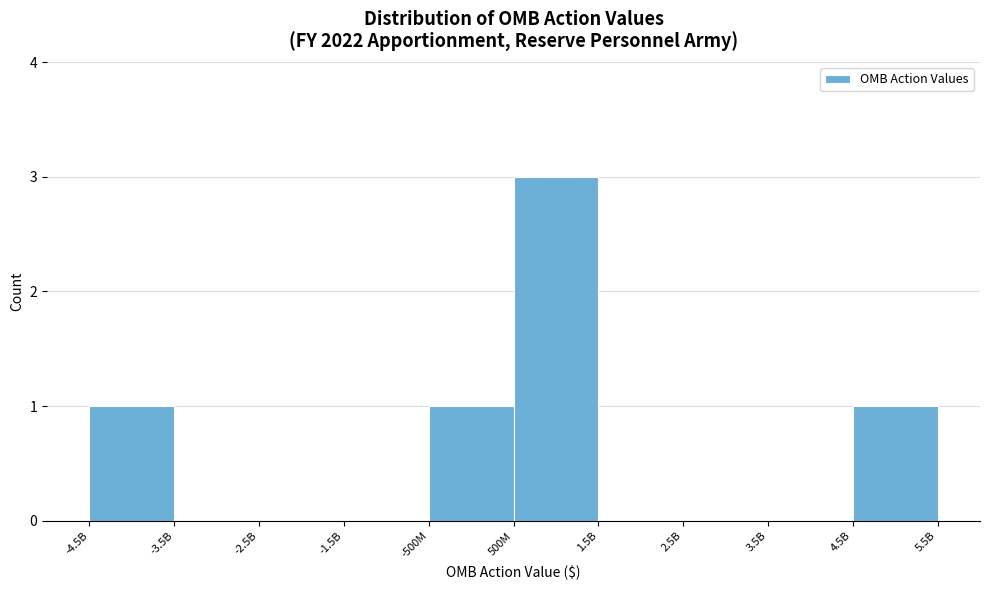

Reading left to right, extract all data points from this chart.

-4.5B=1	-3.5B=0	-2.5B=0	-1.5B=0	-500M=1	500M=3	1.5B=0	2.5B=0	3.5B=0	4.5B=1